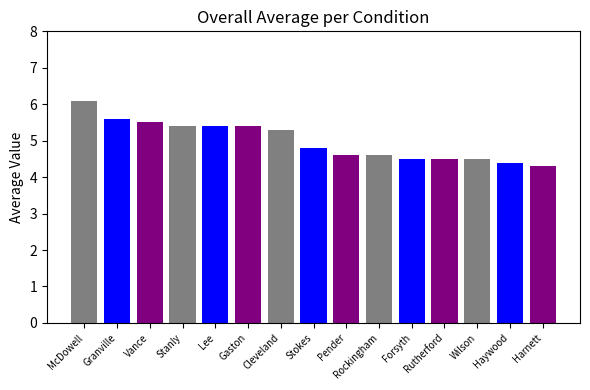

Are the bars grouped side by side (vs. stacked)?

No